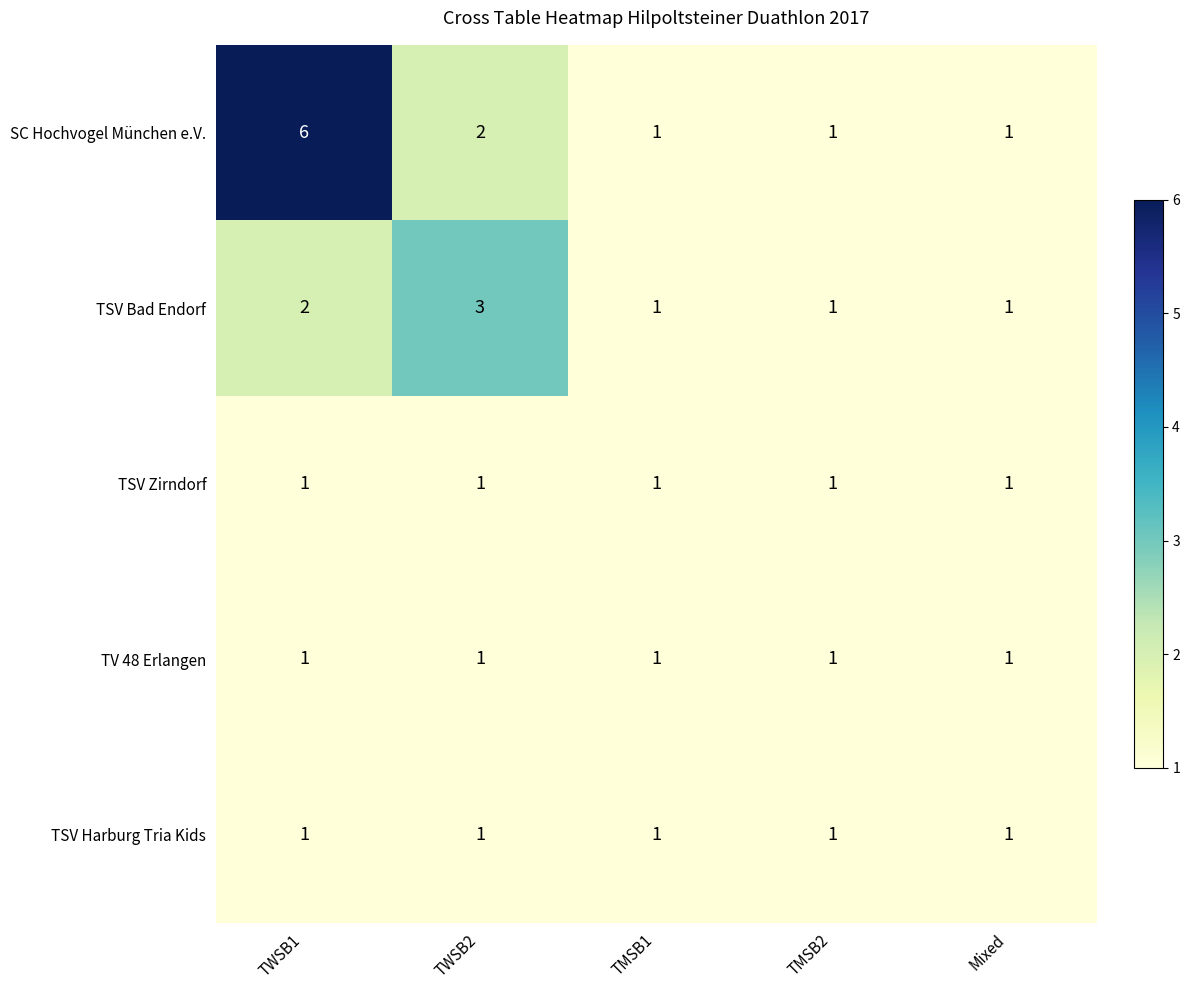

At which category does the chart reach its peak across all series?

TWSB1